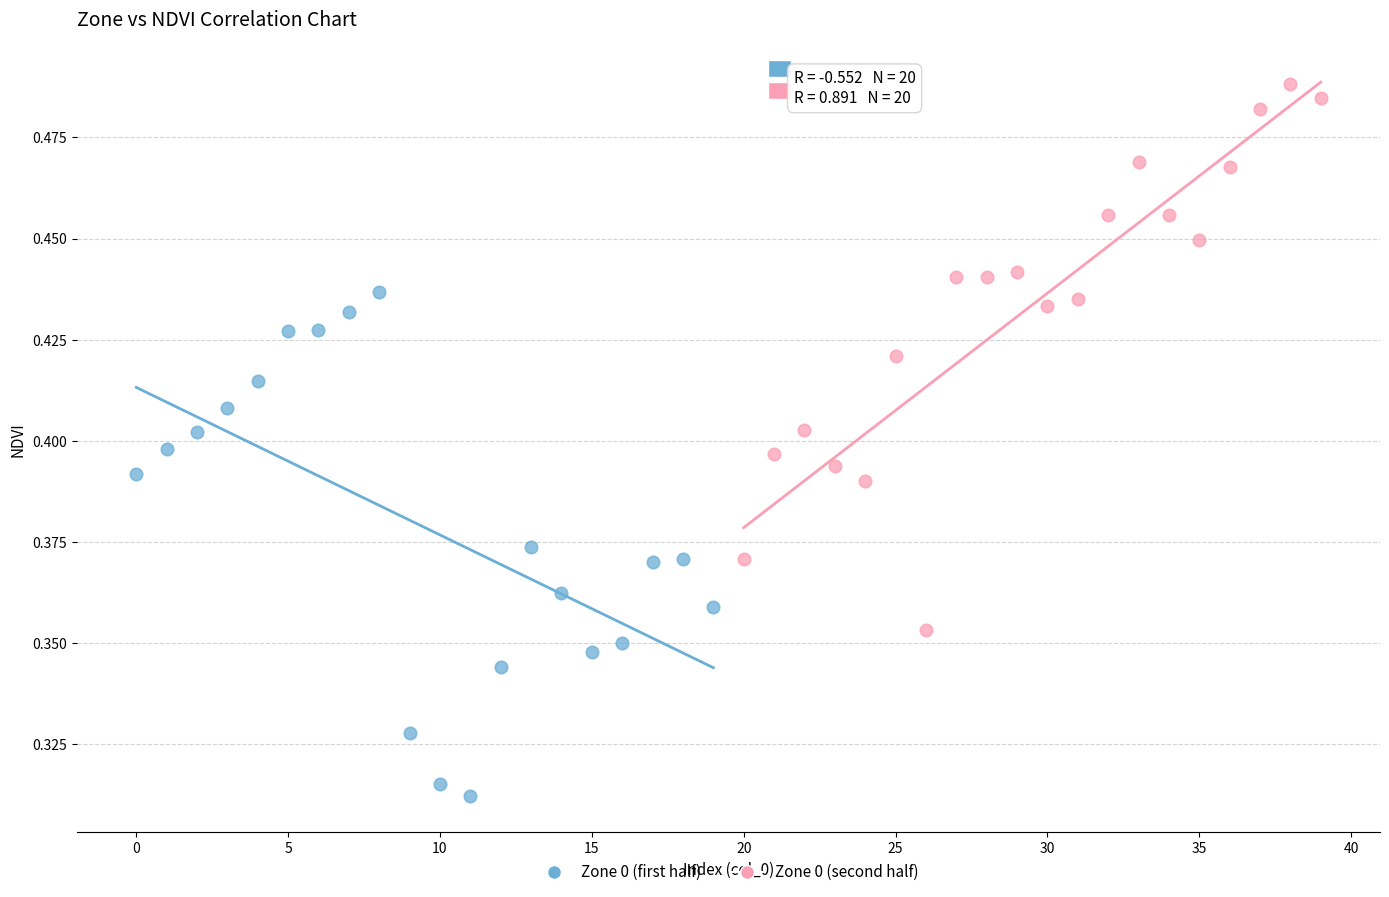

Which series reaches the minimum Y coordinate?

Zone 0 (first half)